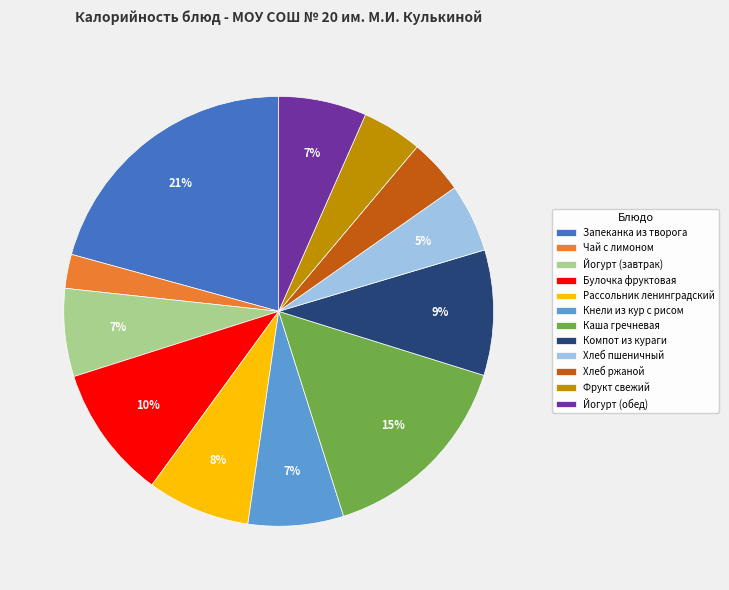

What is the ratio of the value at Фрукт свежий to the value at Рассольник ленинградский?

0.6